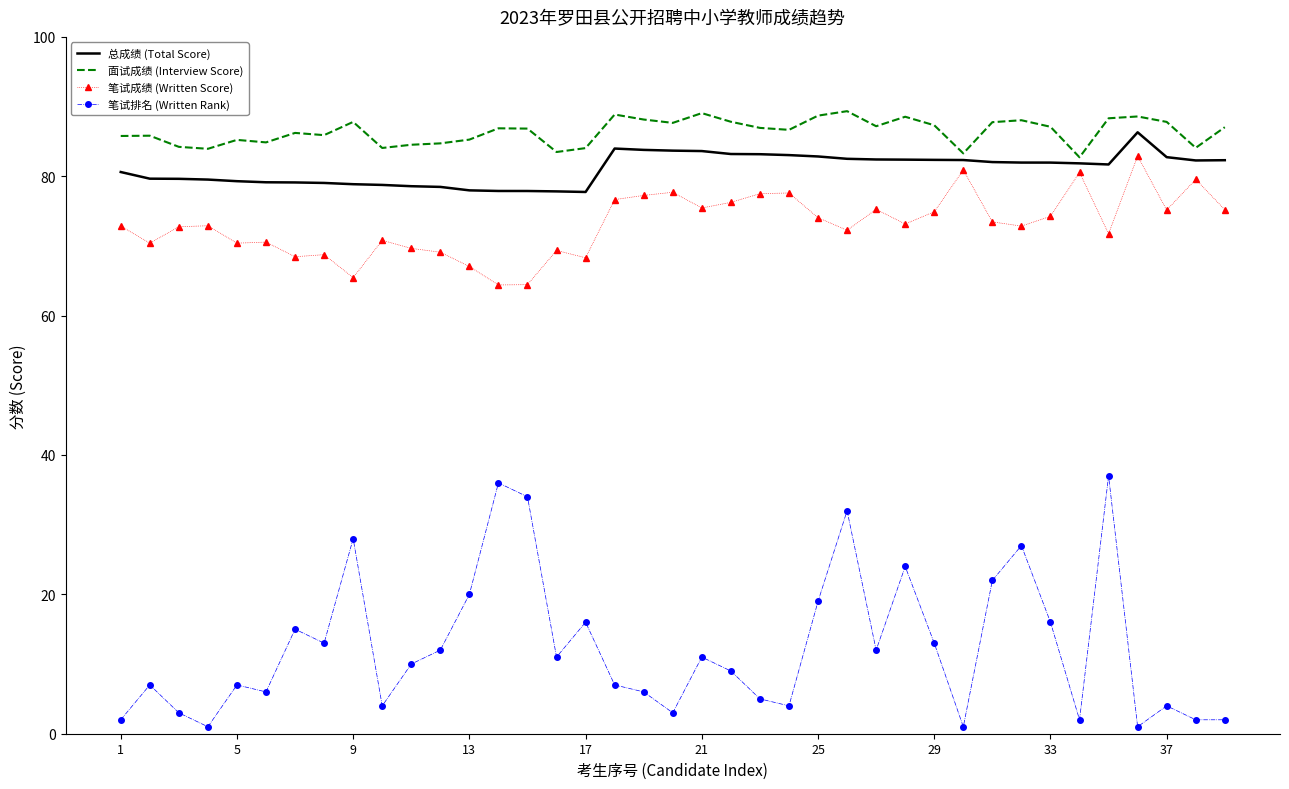

What is the lowest value of the 总成绩 (Total Score) series?

77.7